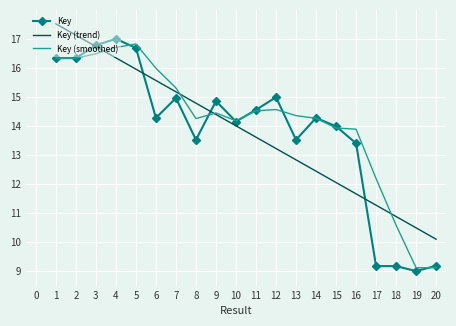

The Key series shows 6.0 at 4. True or false?

False